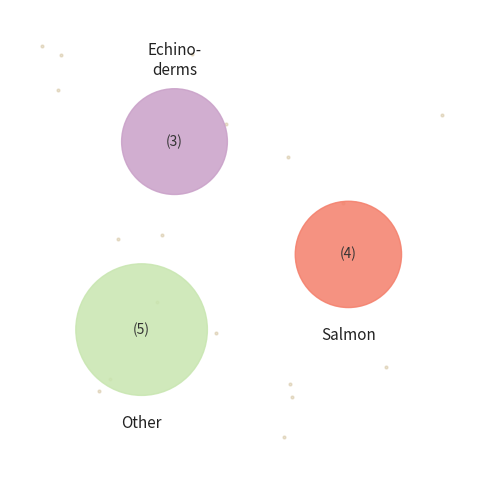

Is it true that 2473 is 48% of the pie?

True